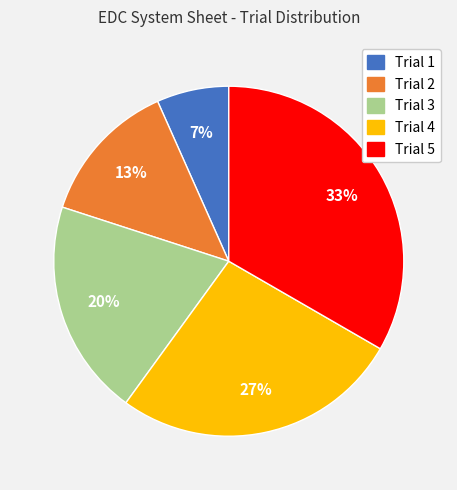

To the nearest percent, what percentage of the pie is Trial 4?

27%